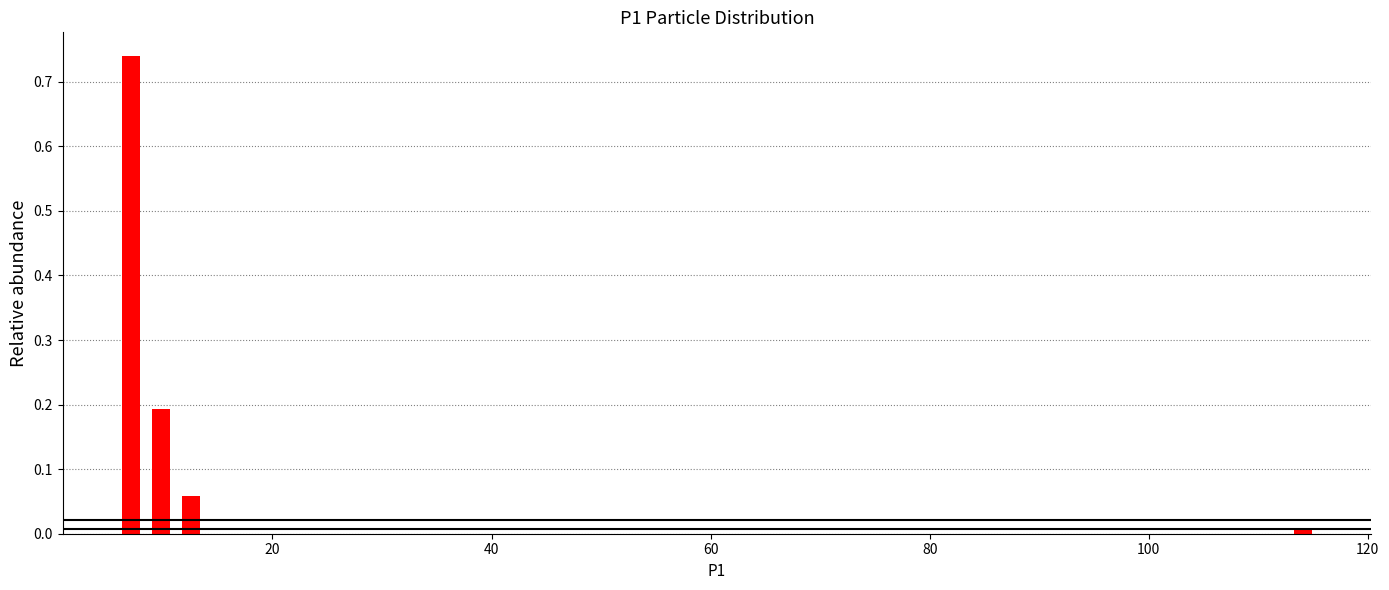

Read against the x-axis, roughly where is the centre of the tallest bar?

8